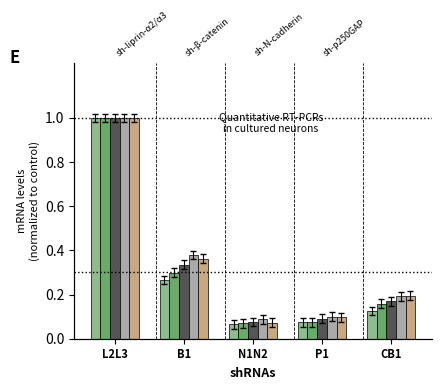

At how many categories does at least one series exceed 0?

5